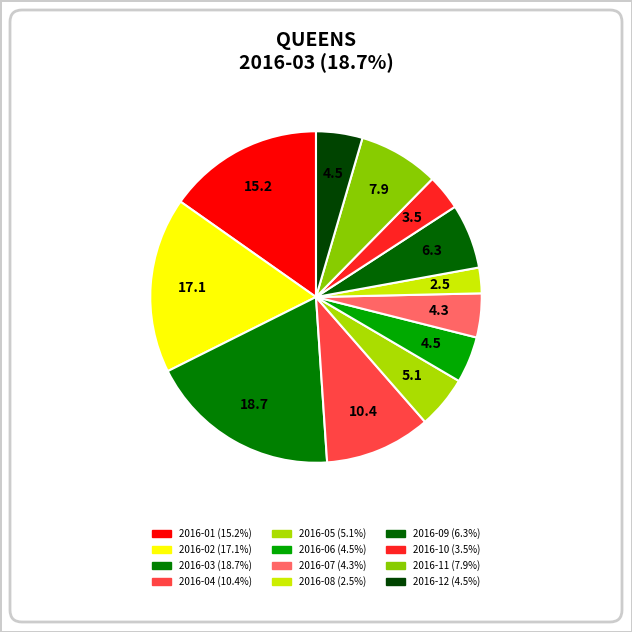

Count the number of slices in the pie.

12